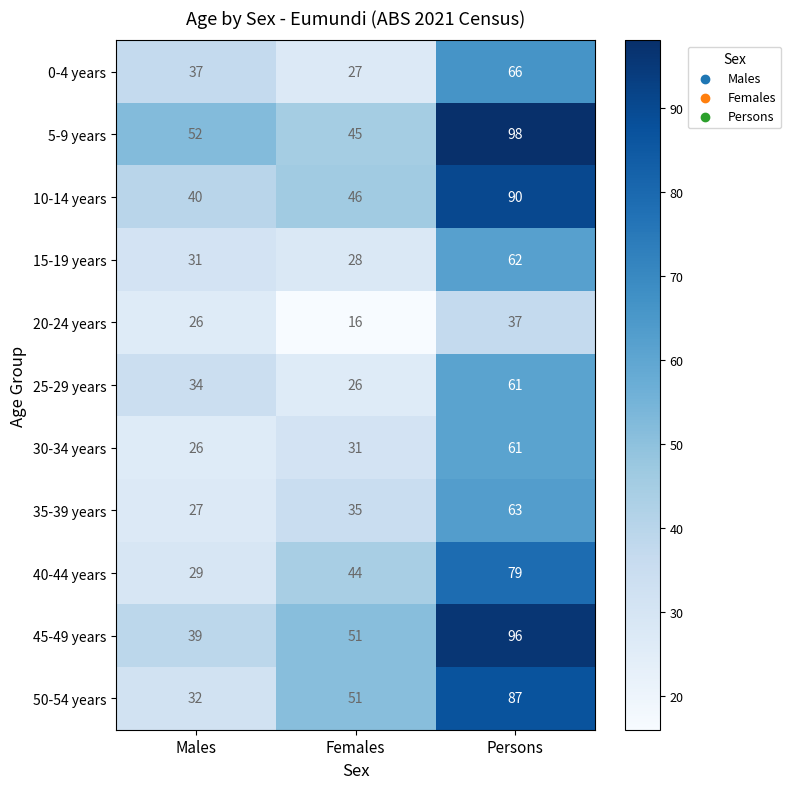

At how many categories does at least one series exceed 95?

1